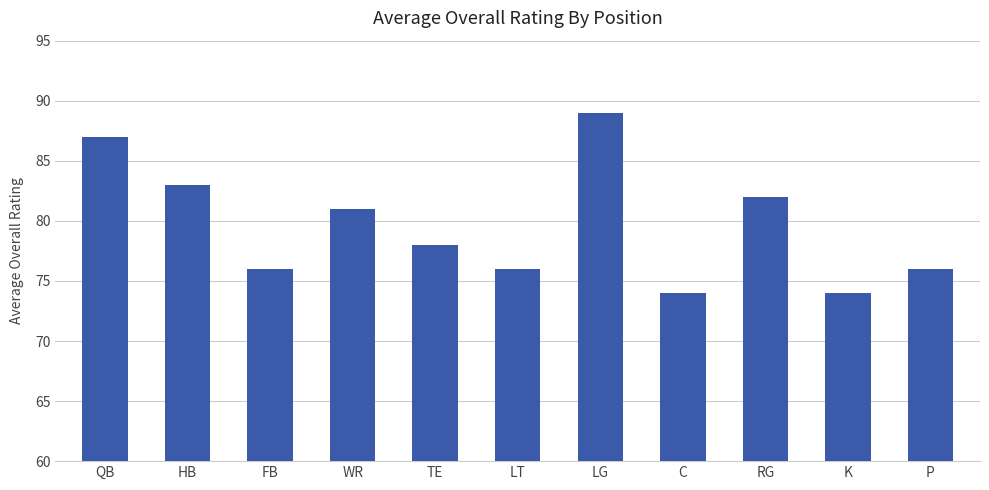

What is the difference between the maximum and minimum values?

15